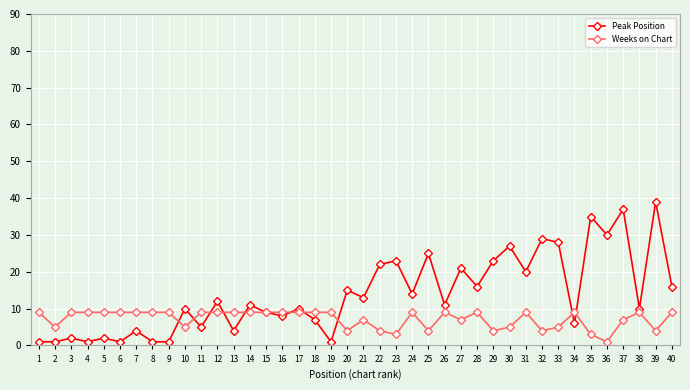

Which series has the widest spread of values?

Peak Position